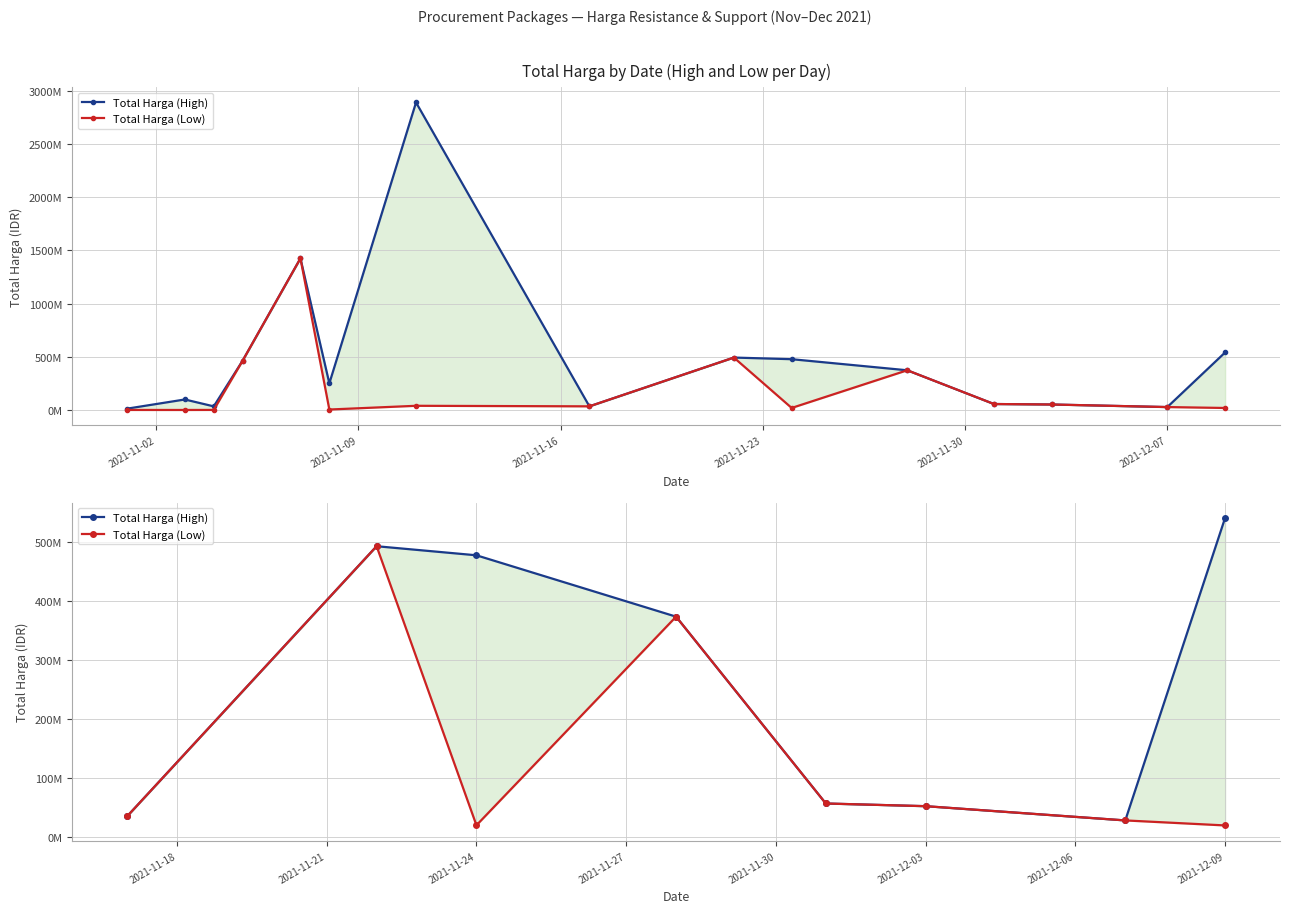

Rank the series by their maximum value, from lowest to highest.

Total Harga (Low), Total Harga (High)